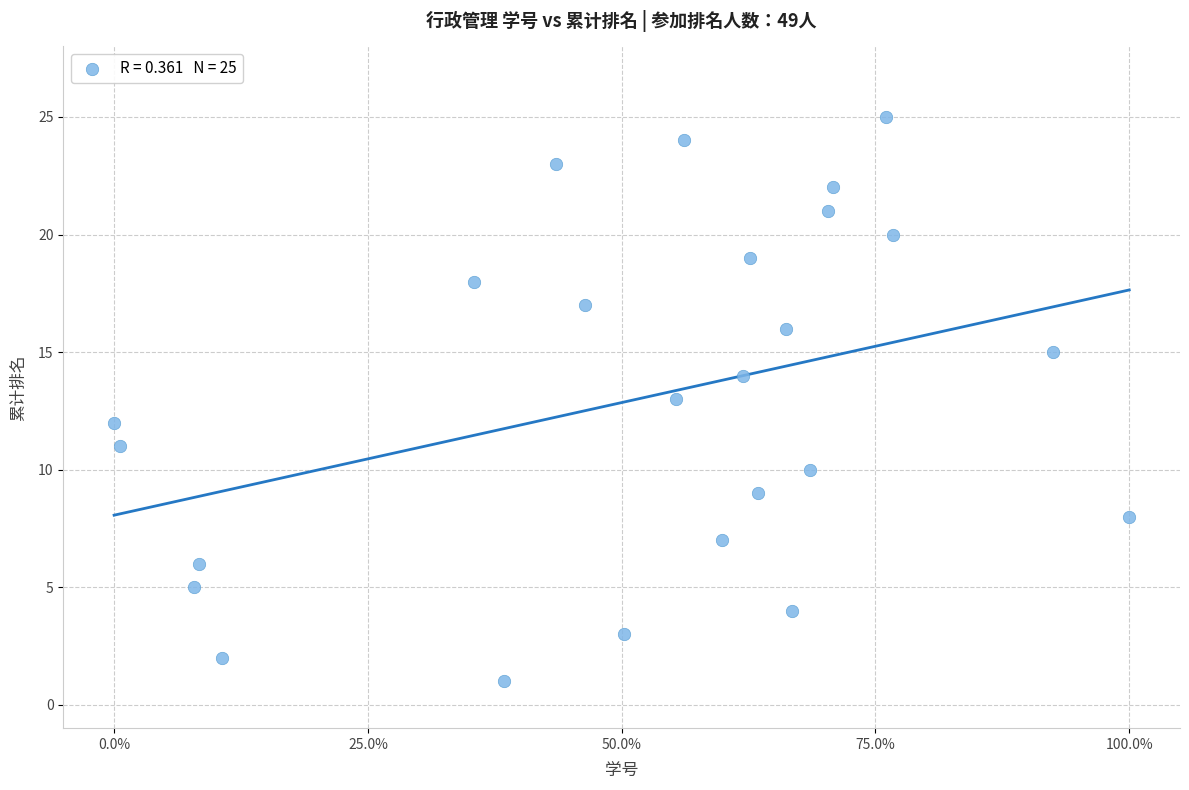

What is the range of Y values (max minus min)?

24